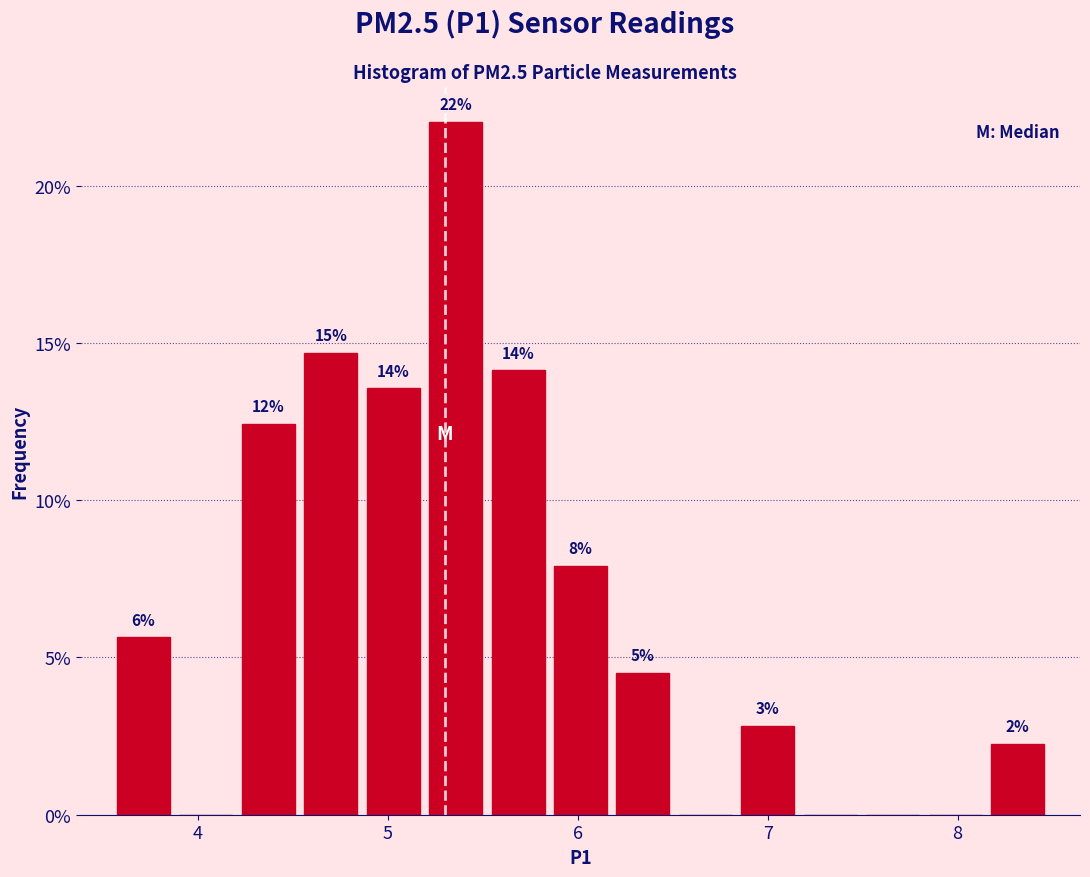

Read against the x-axis, roughly where is the centre of the tallest bar?

5.4